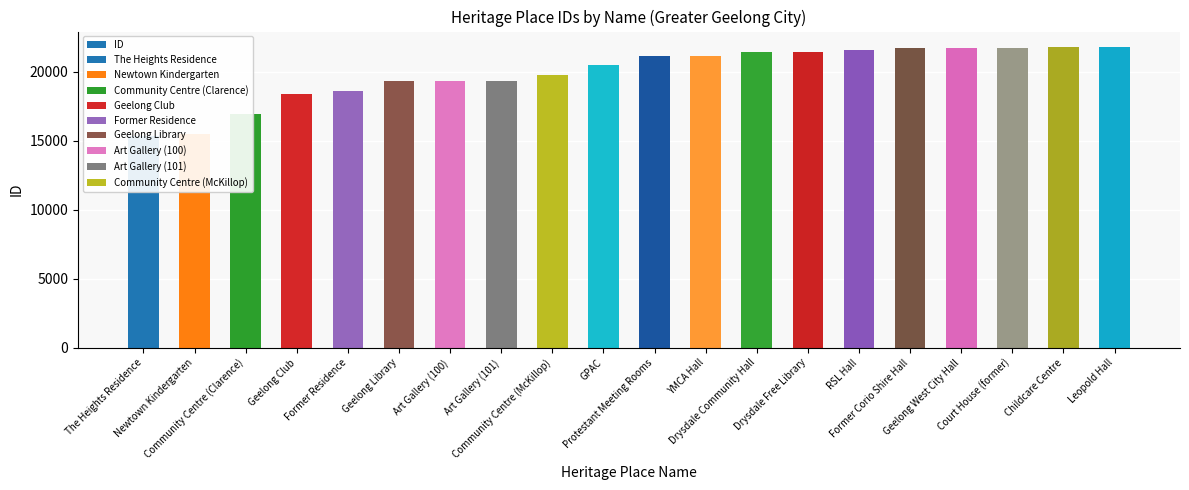

Reading right to left, what are all the values shown in this chart?

Leopold Hall=21835	Childcare Centre=21812	Court House (former)=21751	Geelong West City Hall=21728	Former Corio Shire Hall=21714	RSL Hall=21571	Drysdale Free Library=21473	Drysdale Community Hall=21457	YMCA Hall=21176	Protestant Meeting Rooms=21172	GPAC=20472	Community Centre (McKillop)=19754	Art Gallery (101)=19368	Art Gallery (100)=19367	Geelong Library=19332	Former Residence=18647	Geelong Club=18400	Community Centre (Clarence)=16952	Newtown Kindergarten=15533	The Heights Residence=15390